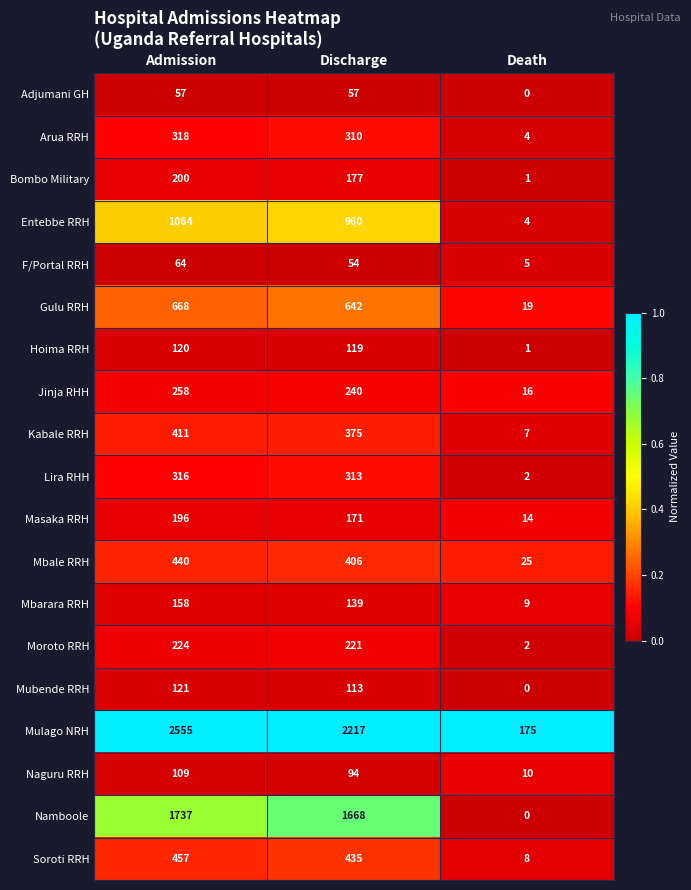

Read the Jinja RHH value at Discharge, to the nearest 50.

250